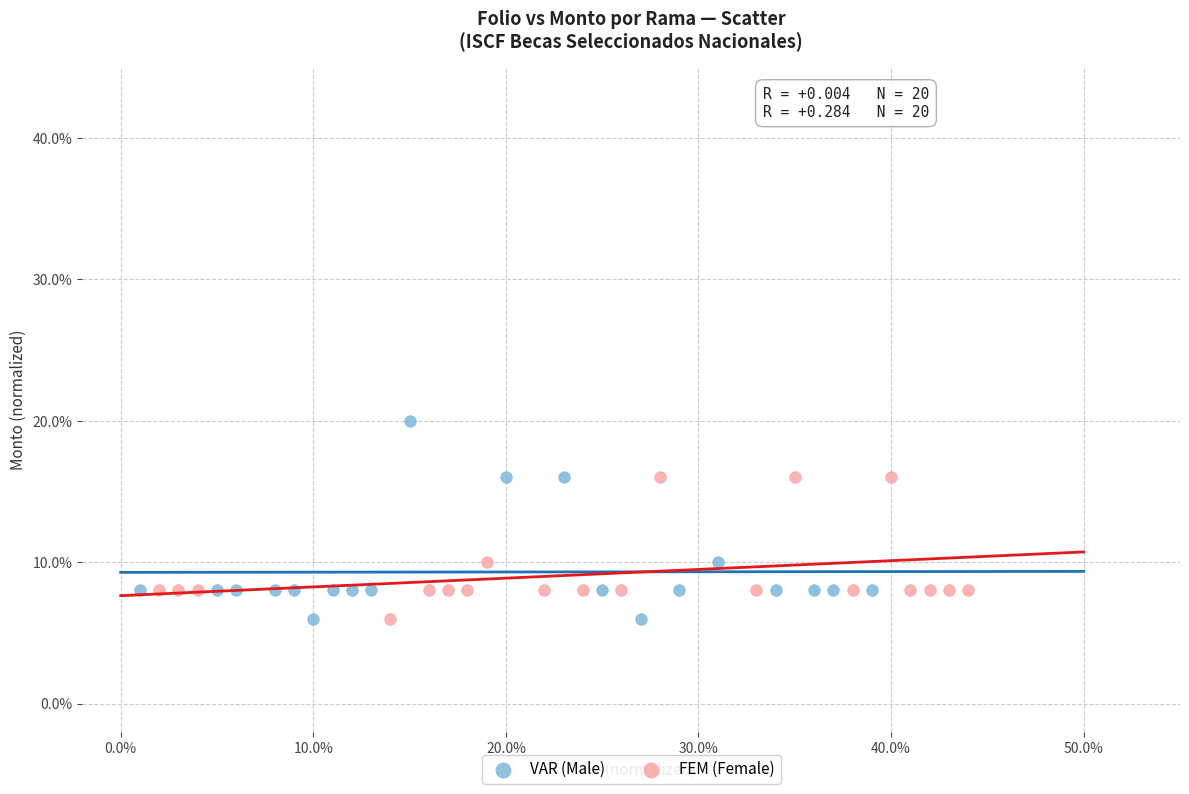

Which series reaches the maximum Y coordinate?

VAR (Male)